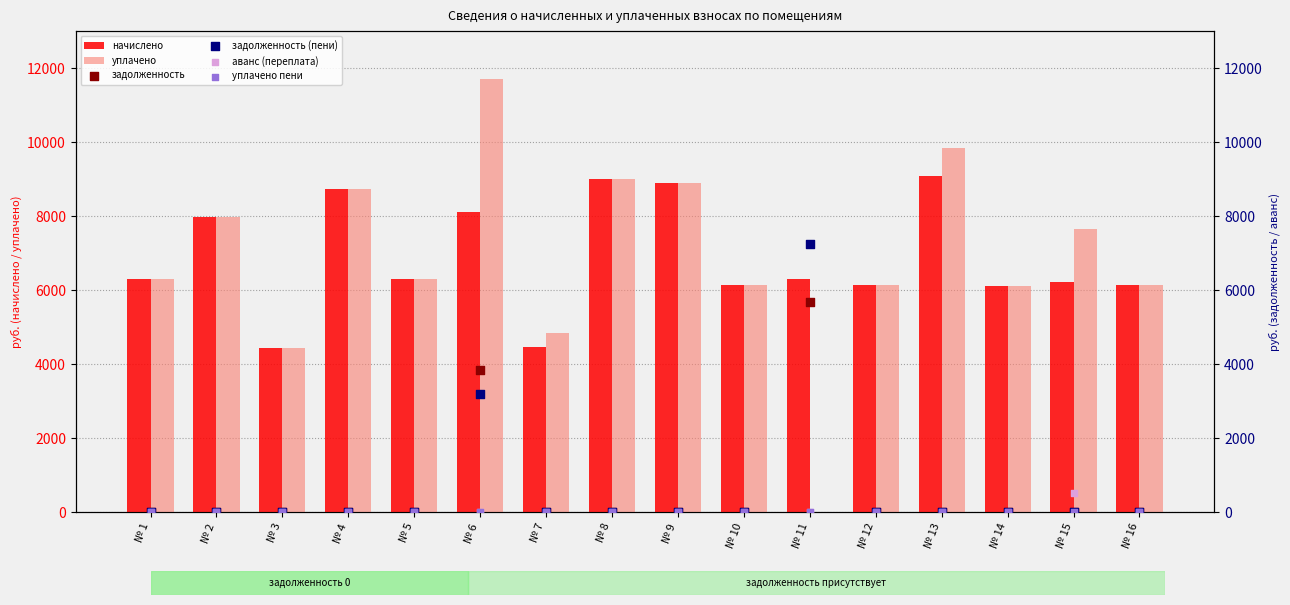

Which series contains the highest Y value?

уплачено